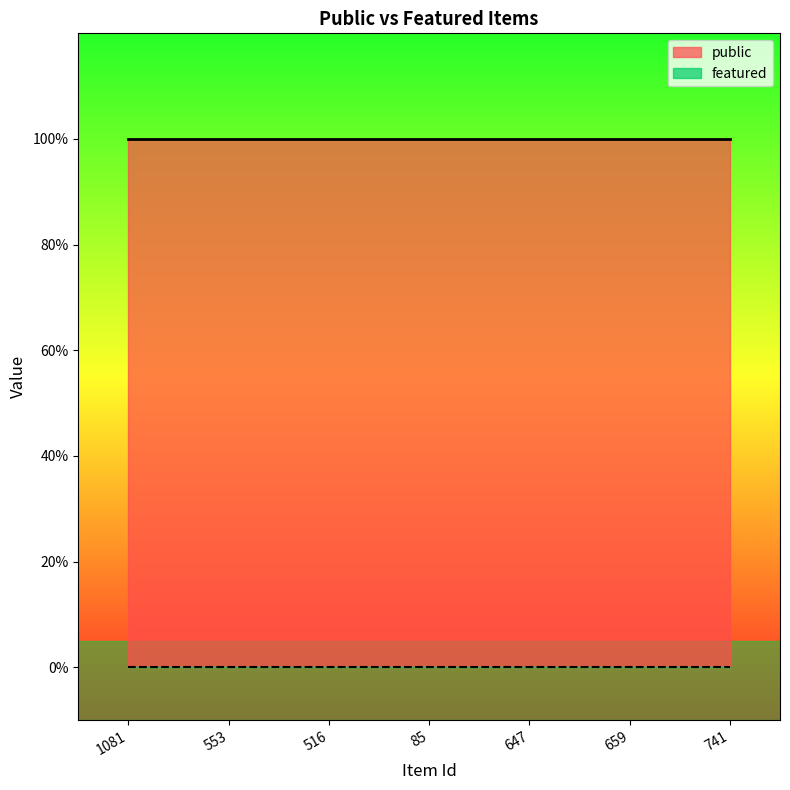

Where is featured nearest to the value 0?

1081